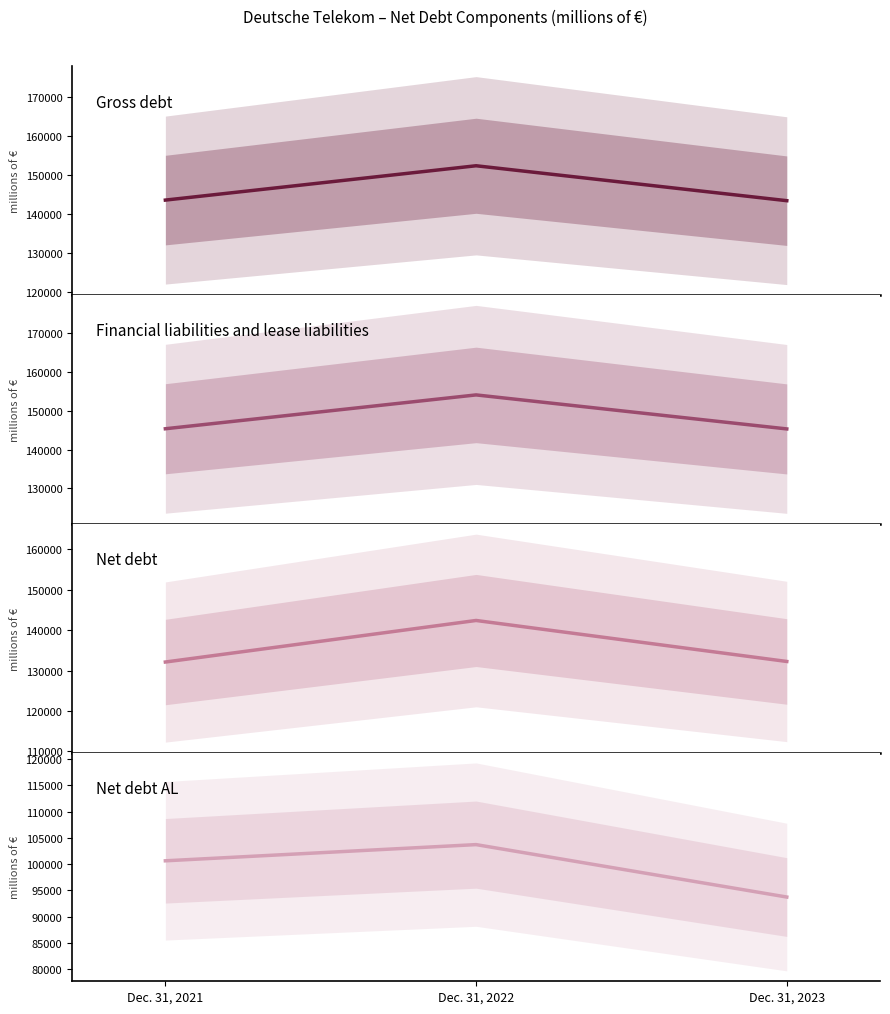

Between Dec. 31, 2021 and Dec. 31, 2023, which series saw the biggest shift?

Net debt AL